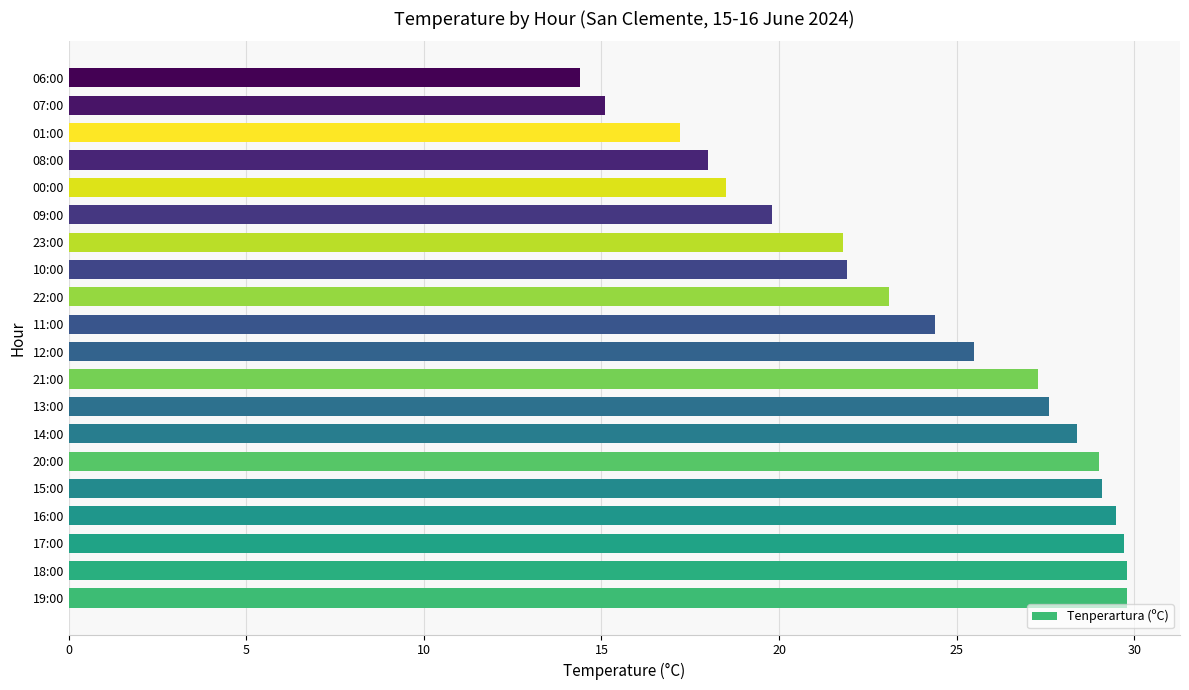

Approximately how many times larger is the value at 15:00 compared to 11:00?

1.2